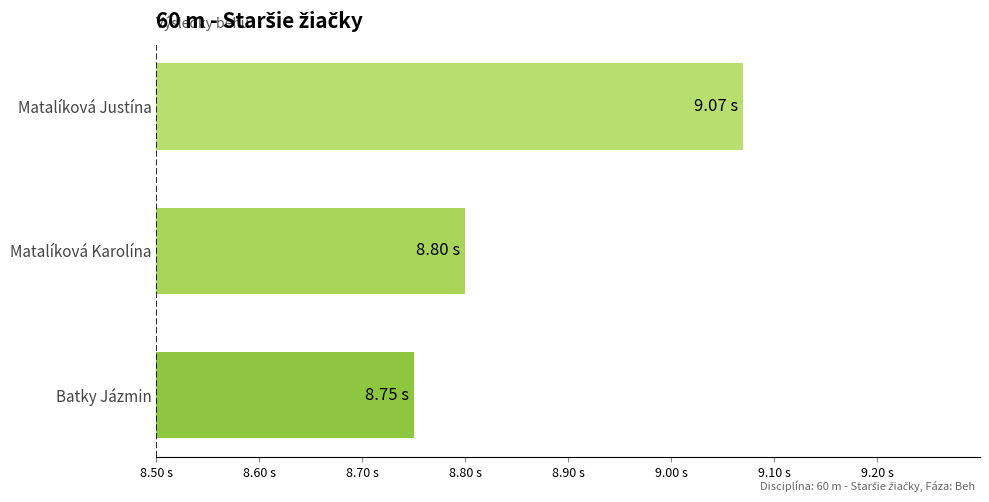

At which label is the value closest to 8?

Batky Jázmin